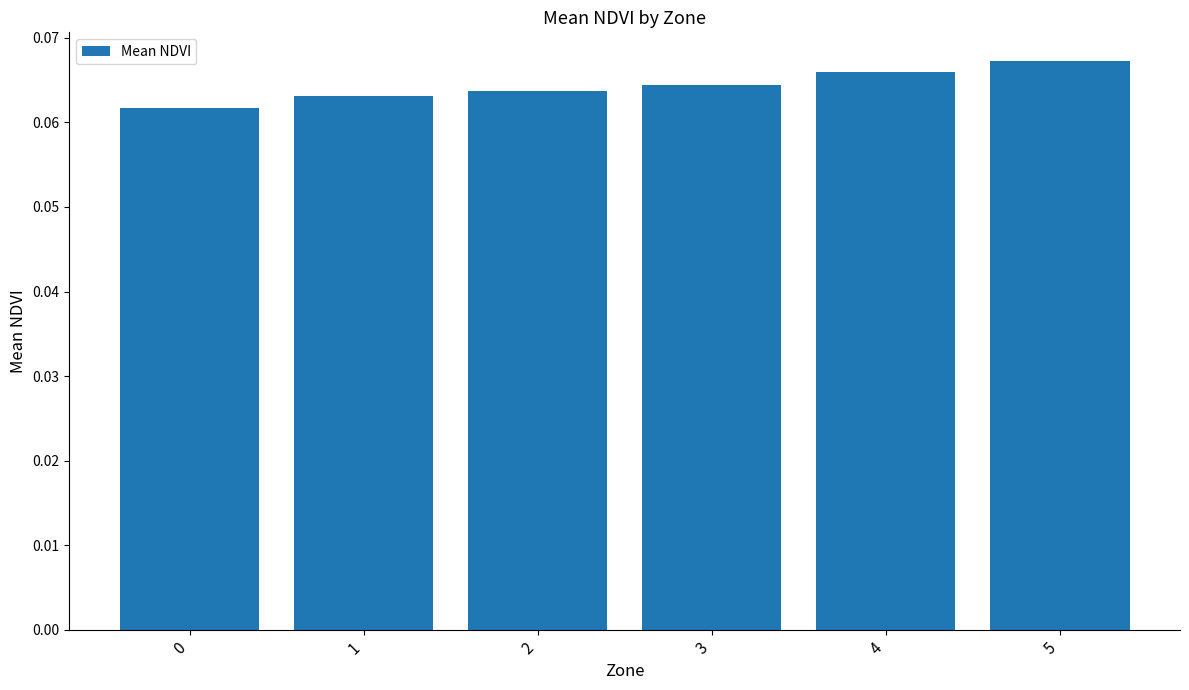

What is the sum of all values?

0.4